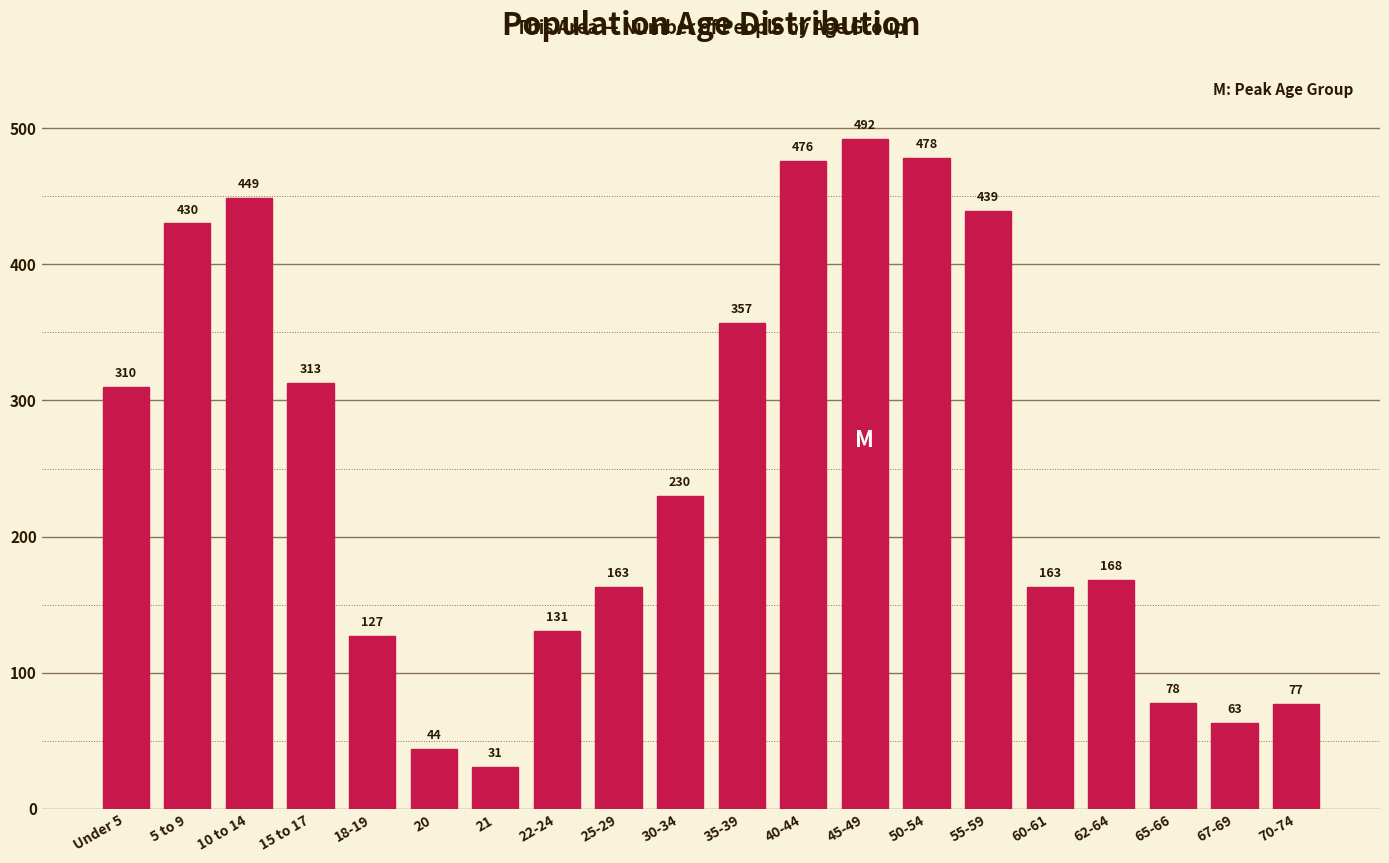

Reading right to left, what are all the values shown in this chart?

77	63	78	168	163	439	478	492	476	357	230	163	131	31	44	127	313	449	430	310